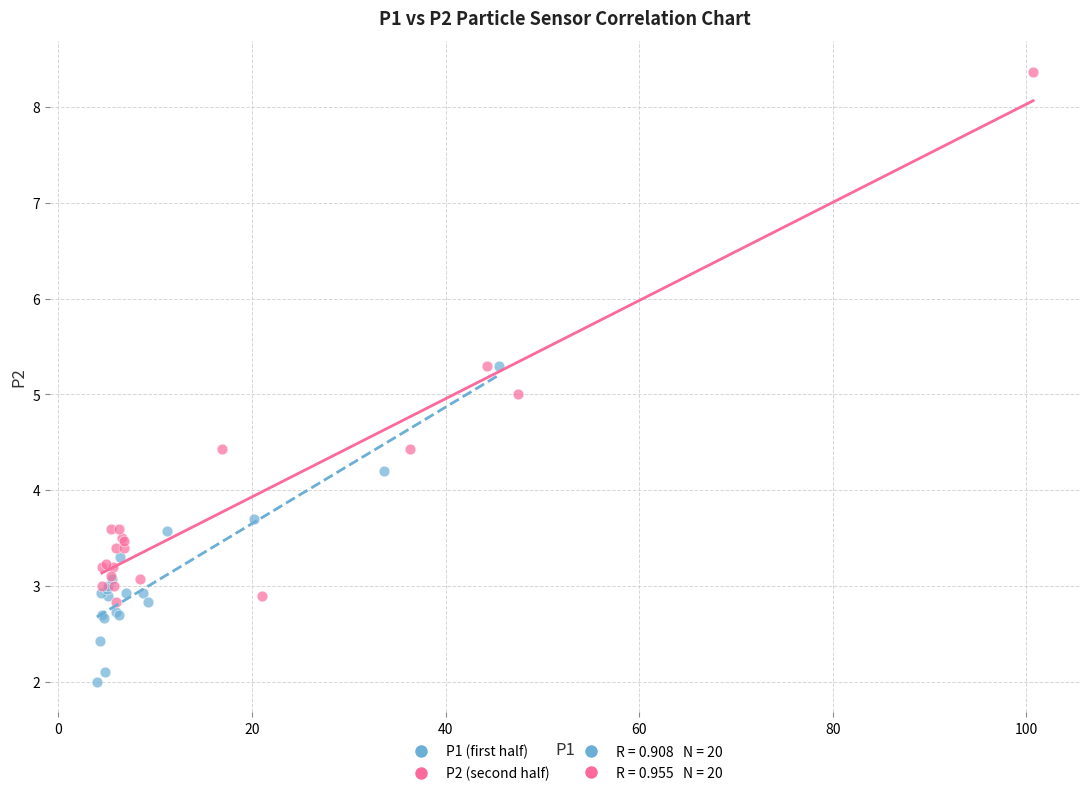

Which series contains the highest Y value?

P2 (second half)